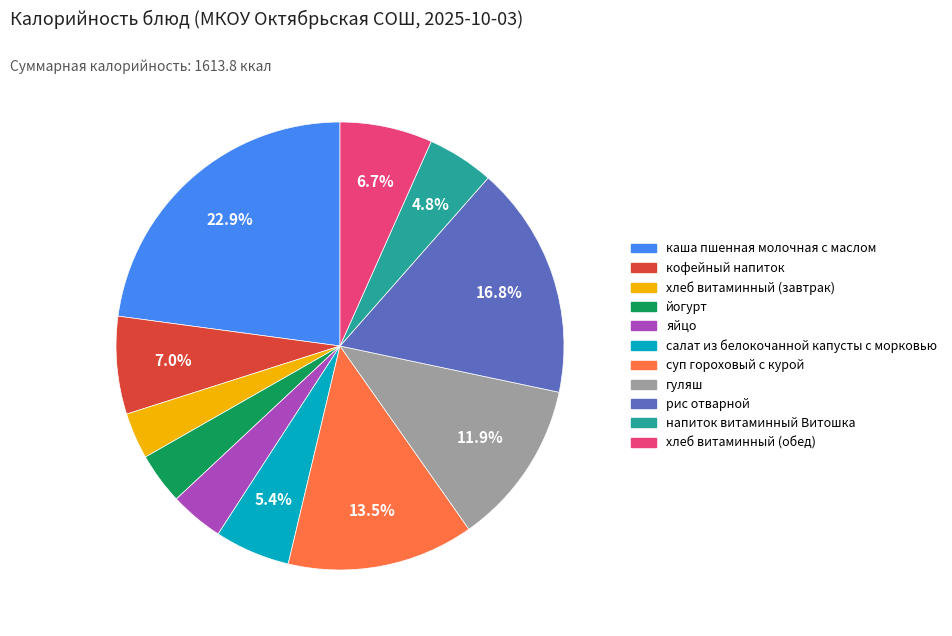

True or false: яйцо accounts for 4% of the total.

True